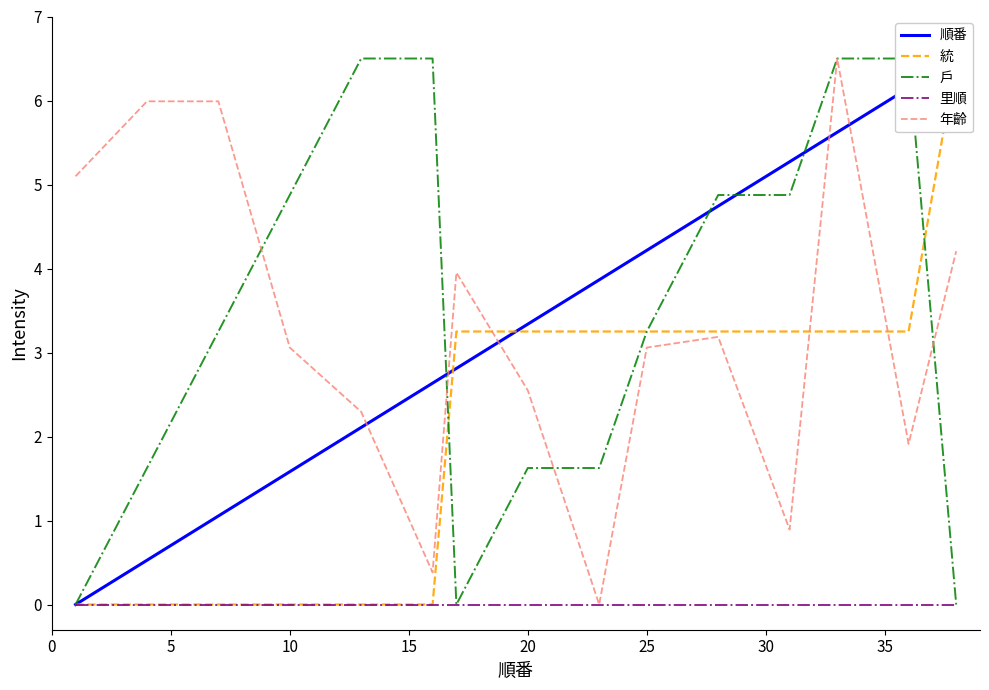

Rank the series by their maximum value, from highest to lowest.

順番, 統, 戶, 年齡, 里順